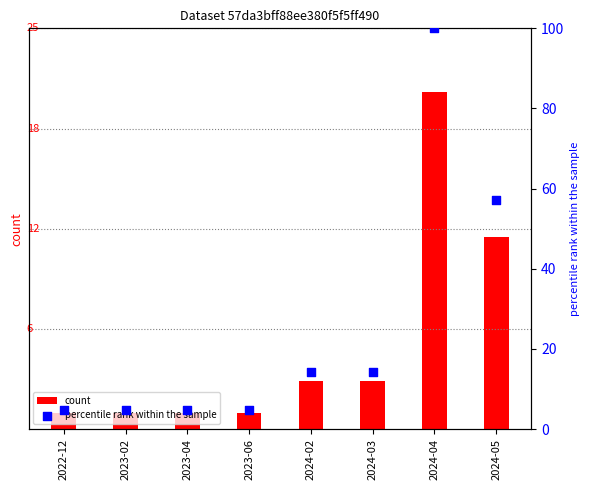

At how many categories does at least one series exceed 38?

2